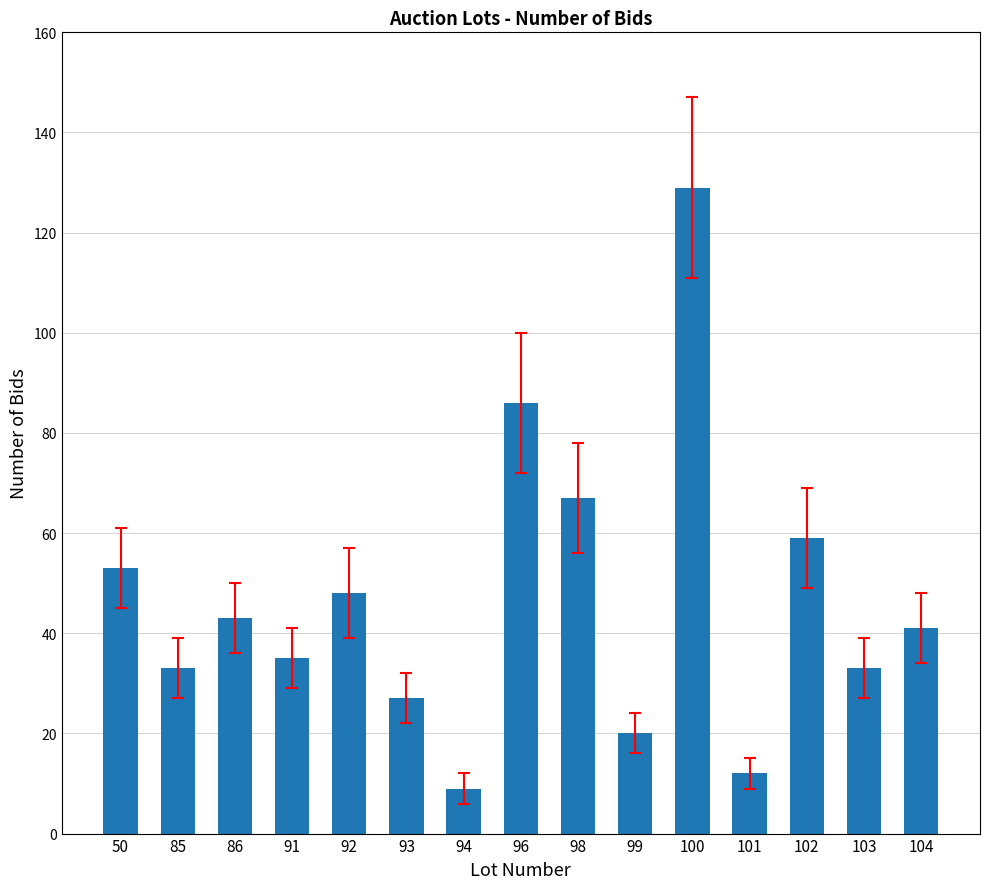

Where is the data nearest to the value 69?

98